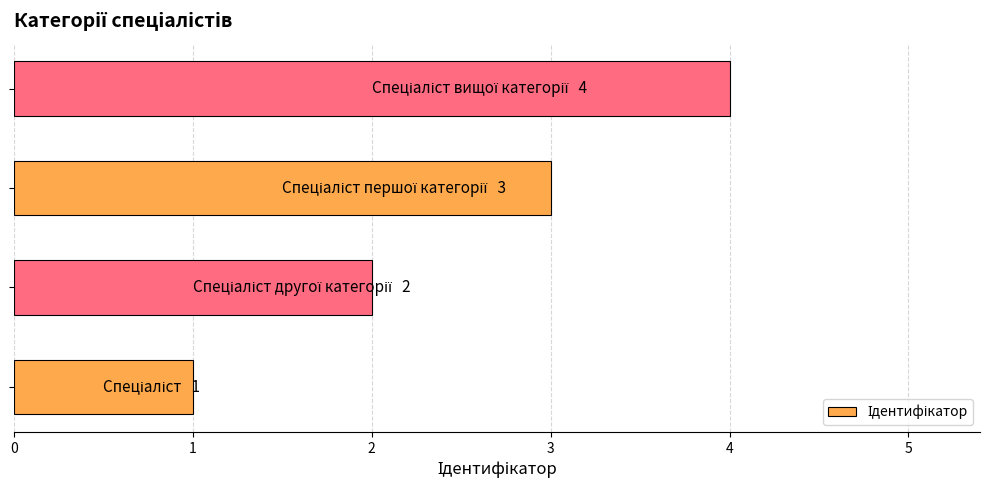

What is the difference between the maximum and minimum values?

3